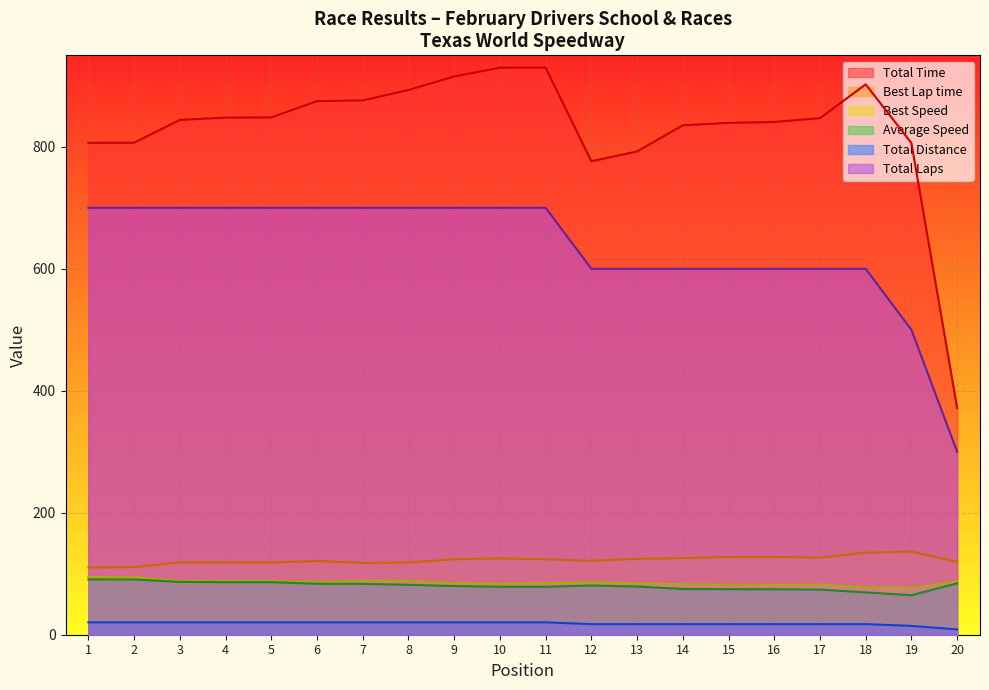

What is the maximum value shown in the chart?

929.8